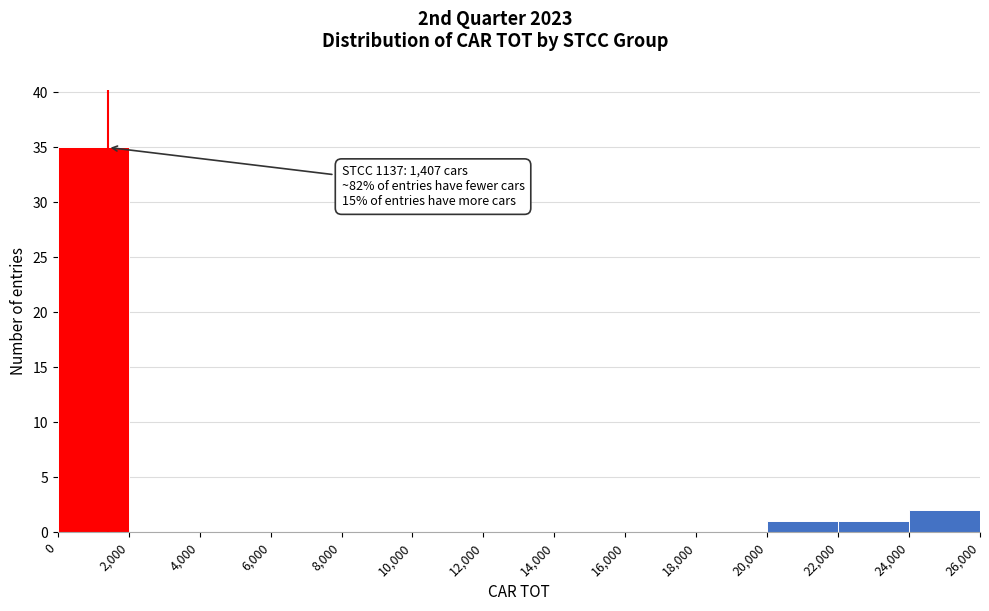

Over which range of the x-axis is the bar tallest?

0 to 2,000